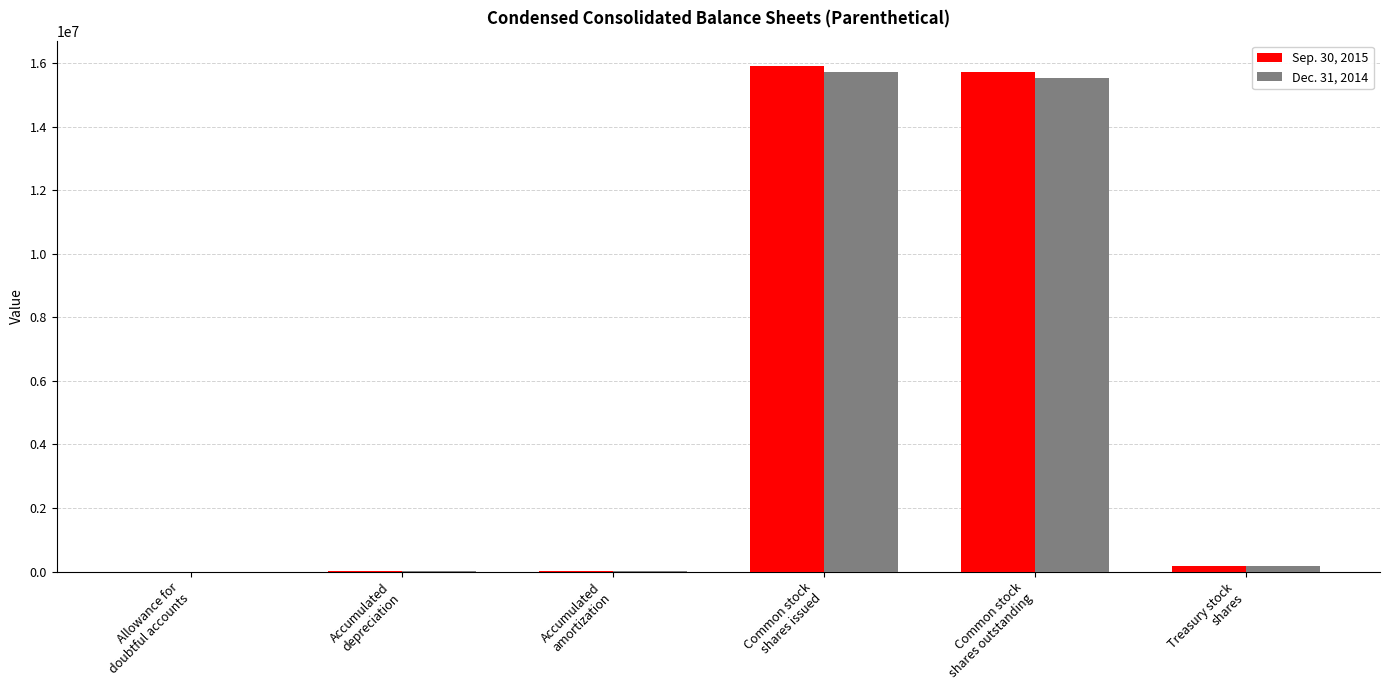

Which series changed the most between Accumulated
depreciation and Common stock
shares issued?

Sep. 30, 2015